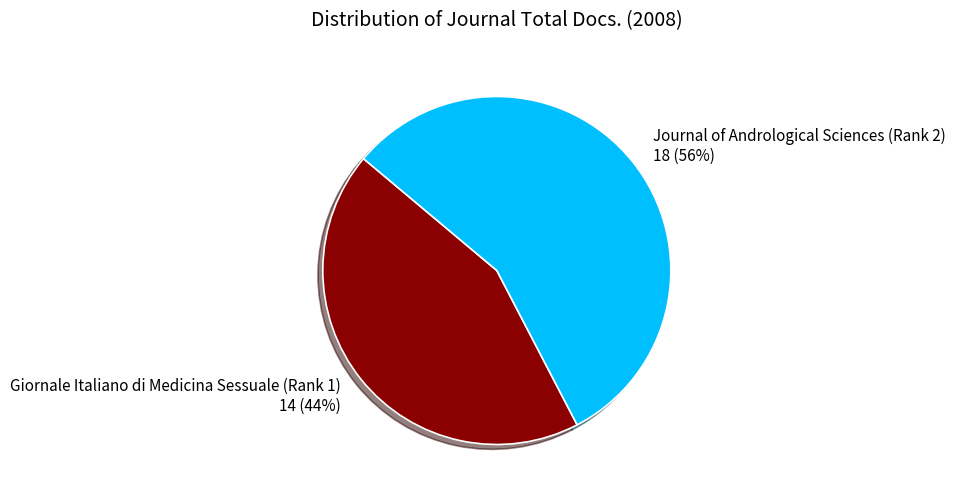

True or false: Giornale Italiano di Medicina Sessuale (Rank 1) accounts for 44% of the total.

True